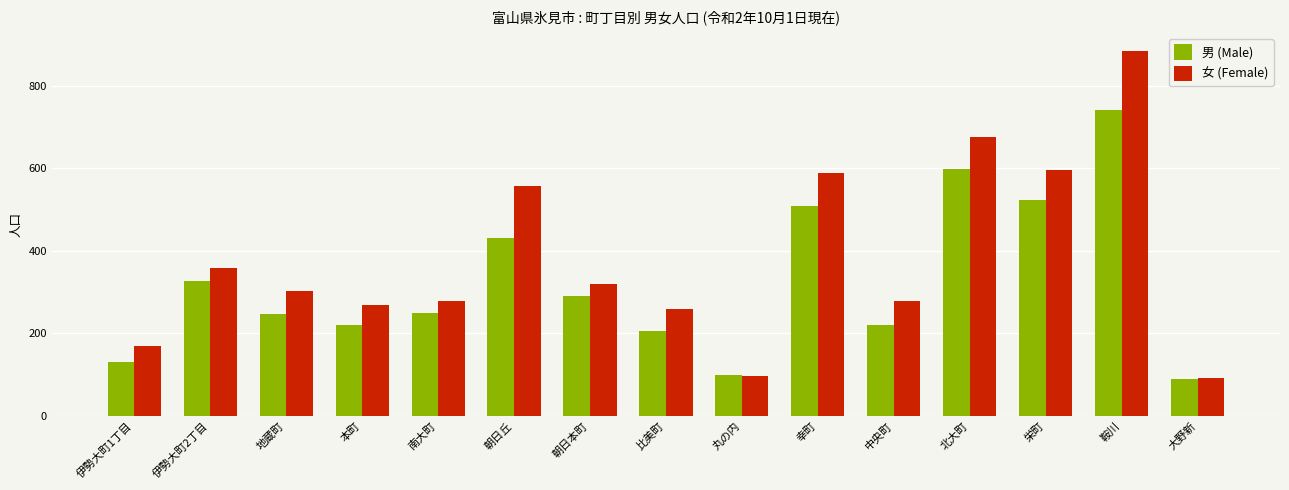

Are the bars horizontal?

No